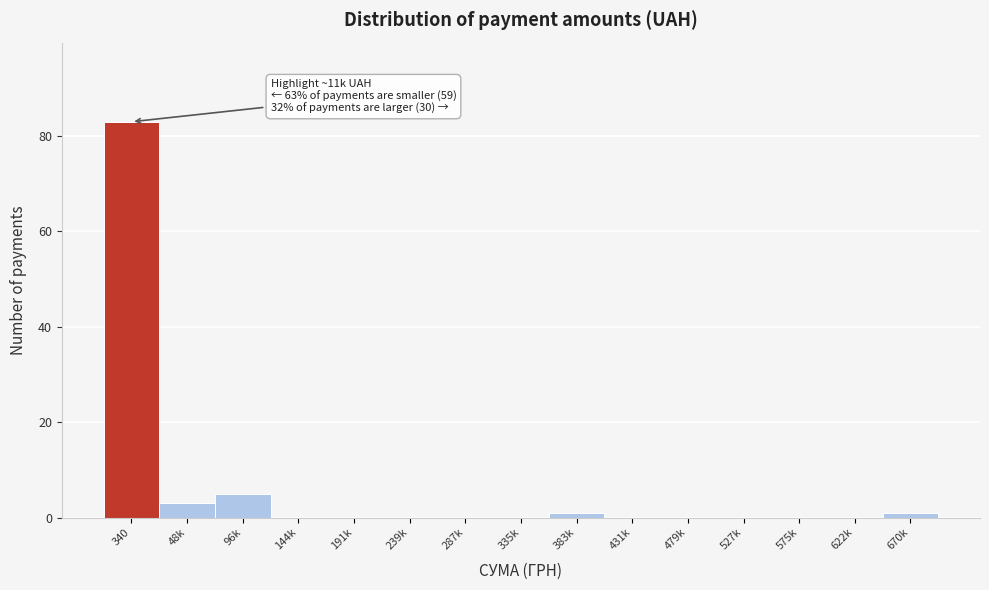

Reading left to right, list all the values displayed in this chart.

340=83	48k=3	96k=5	144k=0	191k=0	239k=0	287k=0	335k=0	383k=1	431k=0	479k=0	527k=0	575k=0	622k=0	670k=1